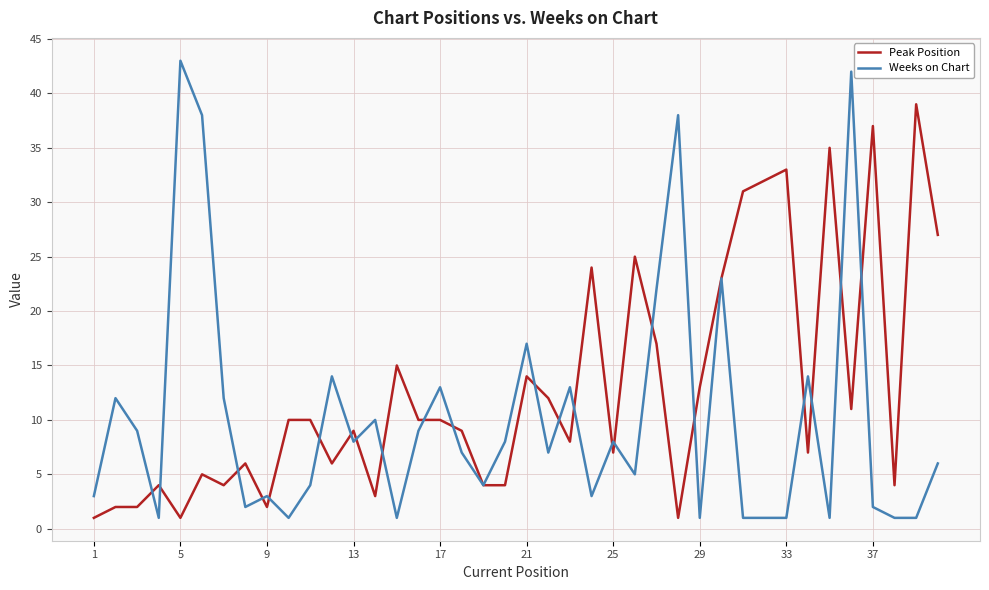

List the series in order of their overall mean, highest first.

Peak Position, Weeks on Chart